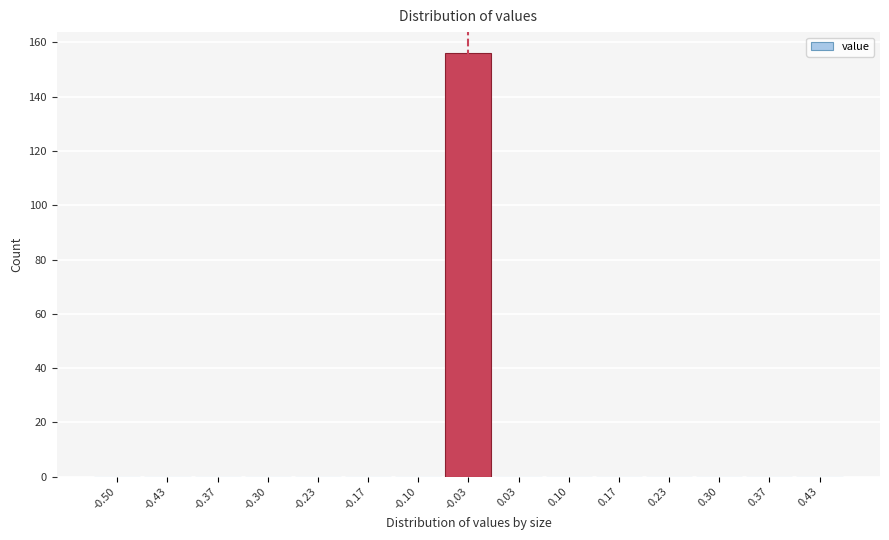

Reading left to right, what are all the values shown in this chart?

-0.50=0	-0.43=0	-0.37=0	-0.30=0	-0.23=0	-0.17=0	-0.10=0	-0.03=156	0.03=0	0.10=0	0.17=0	0.23=0	0.30=0	0.37=0	0.43=0